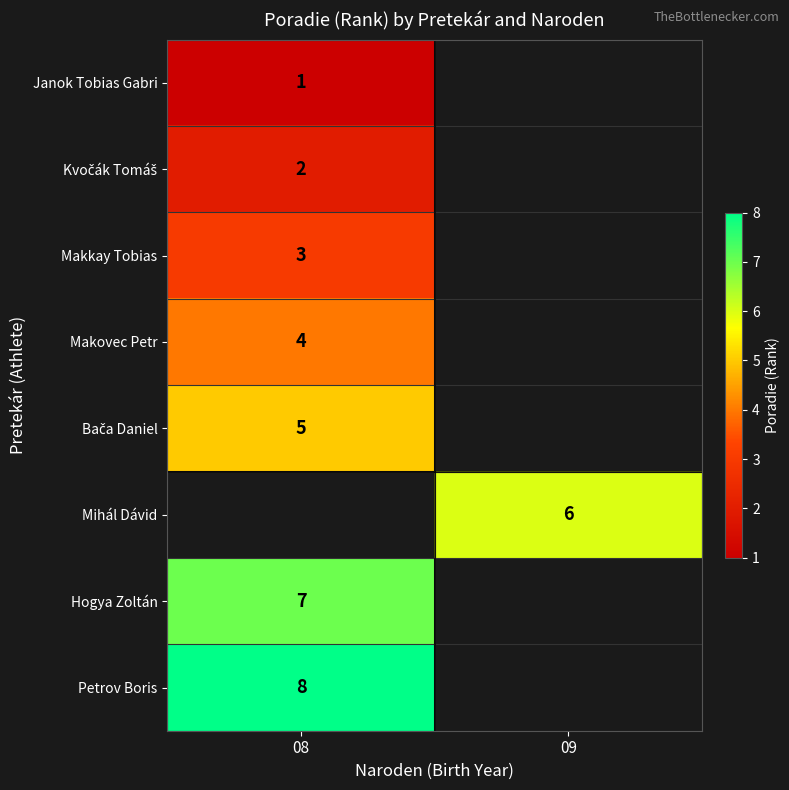

Is it true that Mihál Dávid equals 7.9 at 09?

False